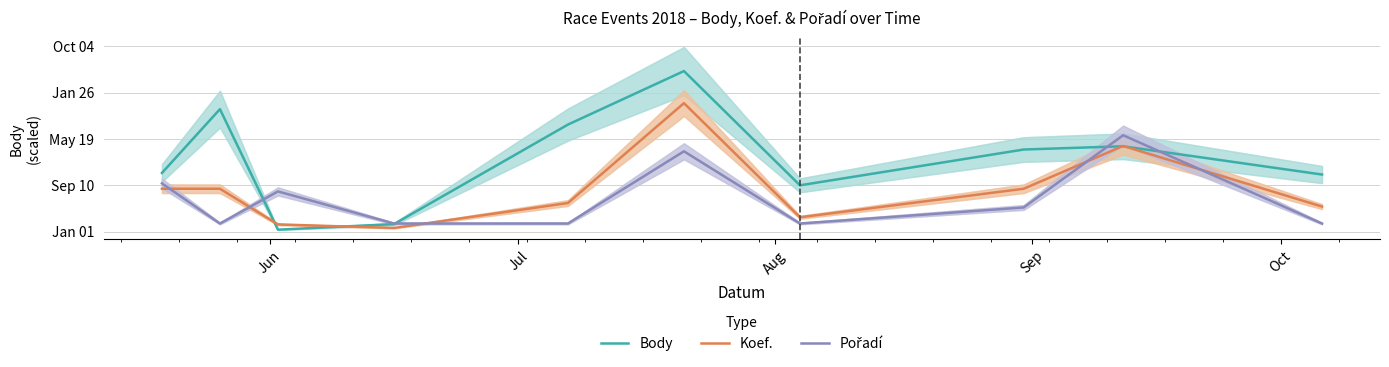

True or false: Body and Koef. intersect in this chart.

True